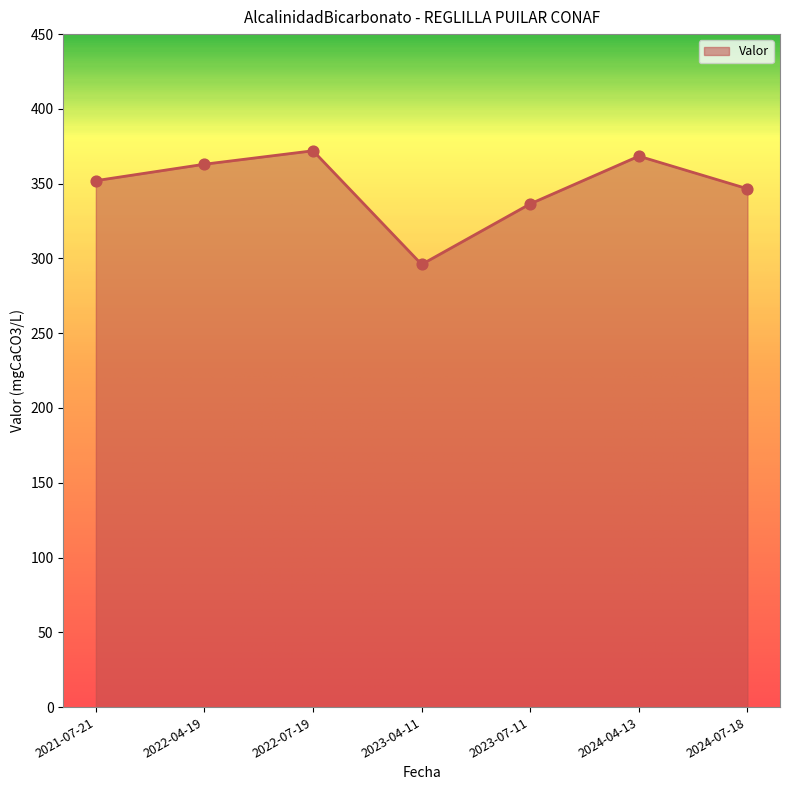

Approximately how many times larger is the value at 2022-04-19 compared to 2022-07-19?

1.0